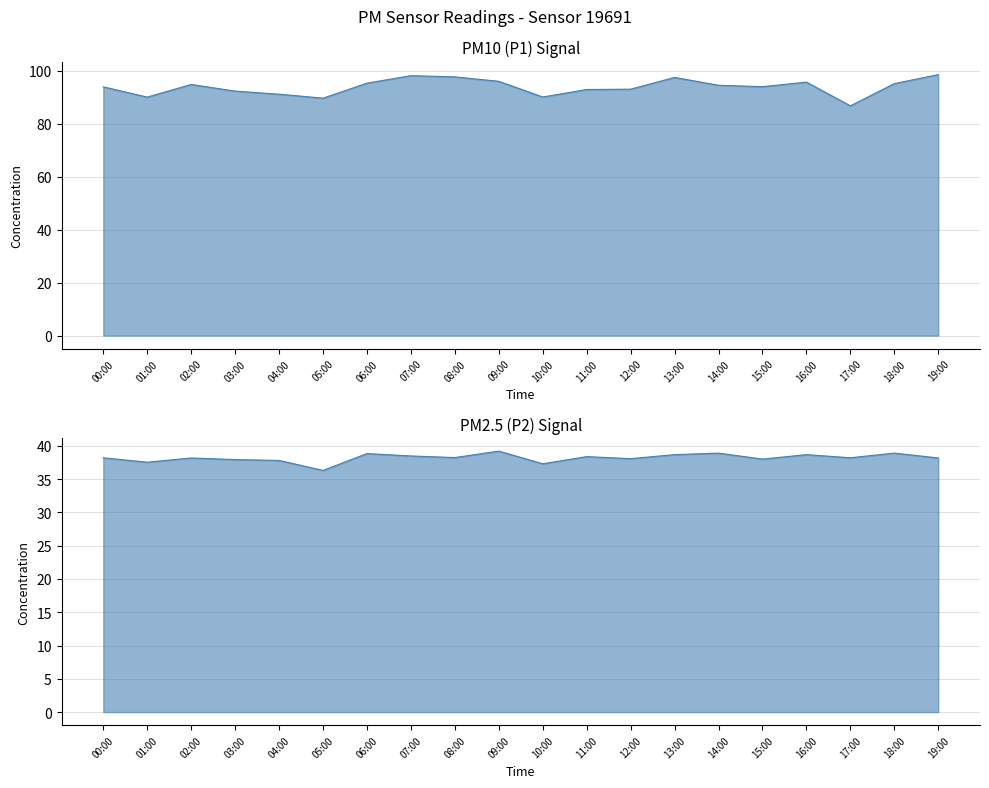

Reading right to left, list all the values displayed in this chart.

P1: 98.6	95.2	86.8	95.8	94.1	94.6	97.6	93.1	93.0	90.2	96.1	97.8	98.2	95.4	89.7	91.2	92.4	94.9	90.1	94.0
P2: 38.2	38.9	38.2	38.7	38.0	38.9	38.7	38.1	38.4	37.3	39.2	38.2	38.5	38.8	36.3	37.8	37.9	38.2	37.5	38.2